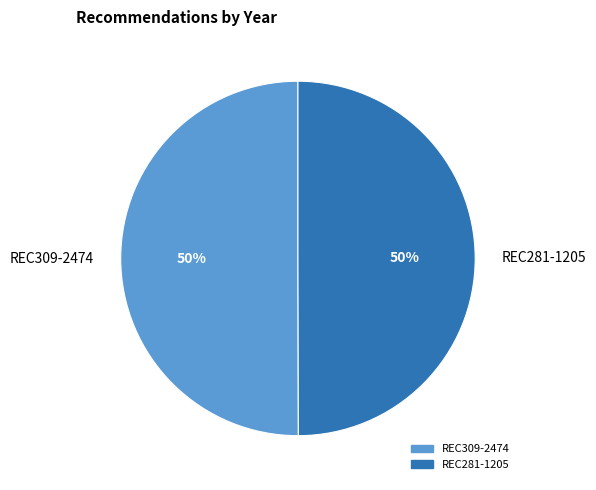

How much of the chart is everything except REC309-2474?

50.0%